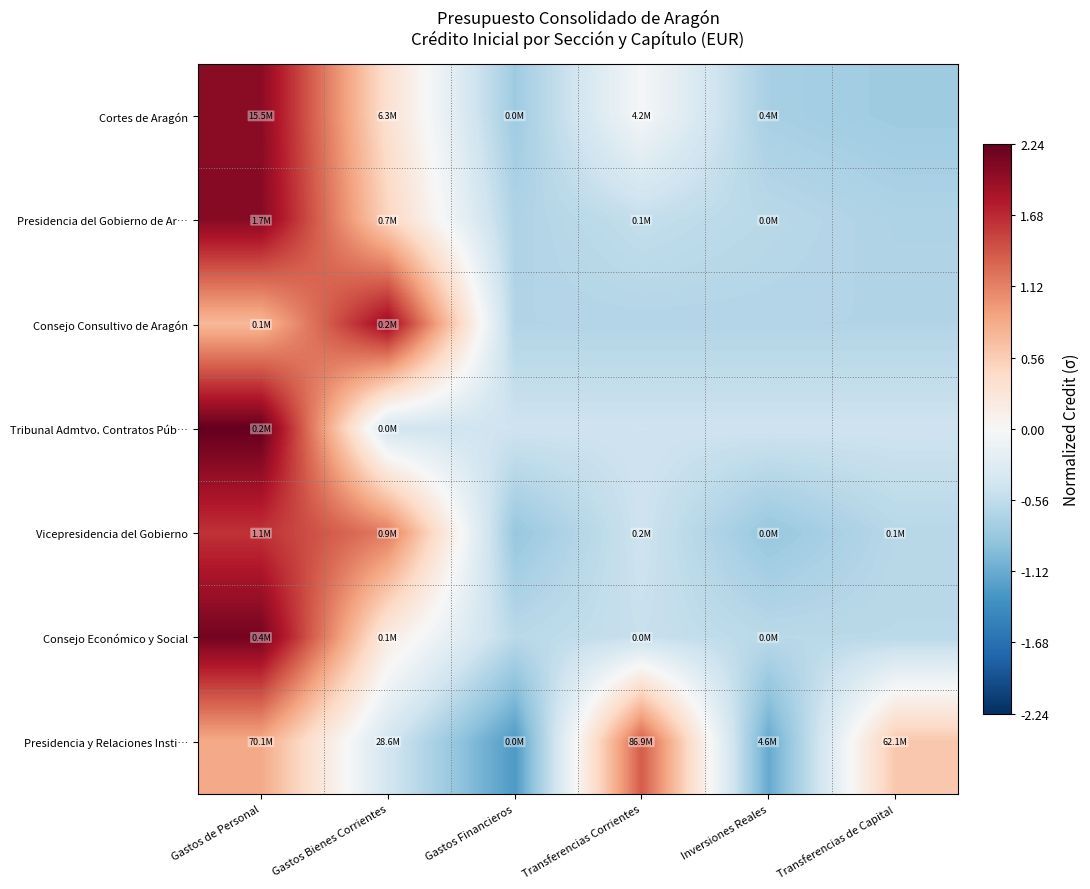

Count the number of data series in this chart.

7